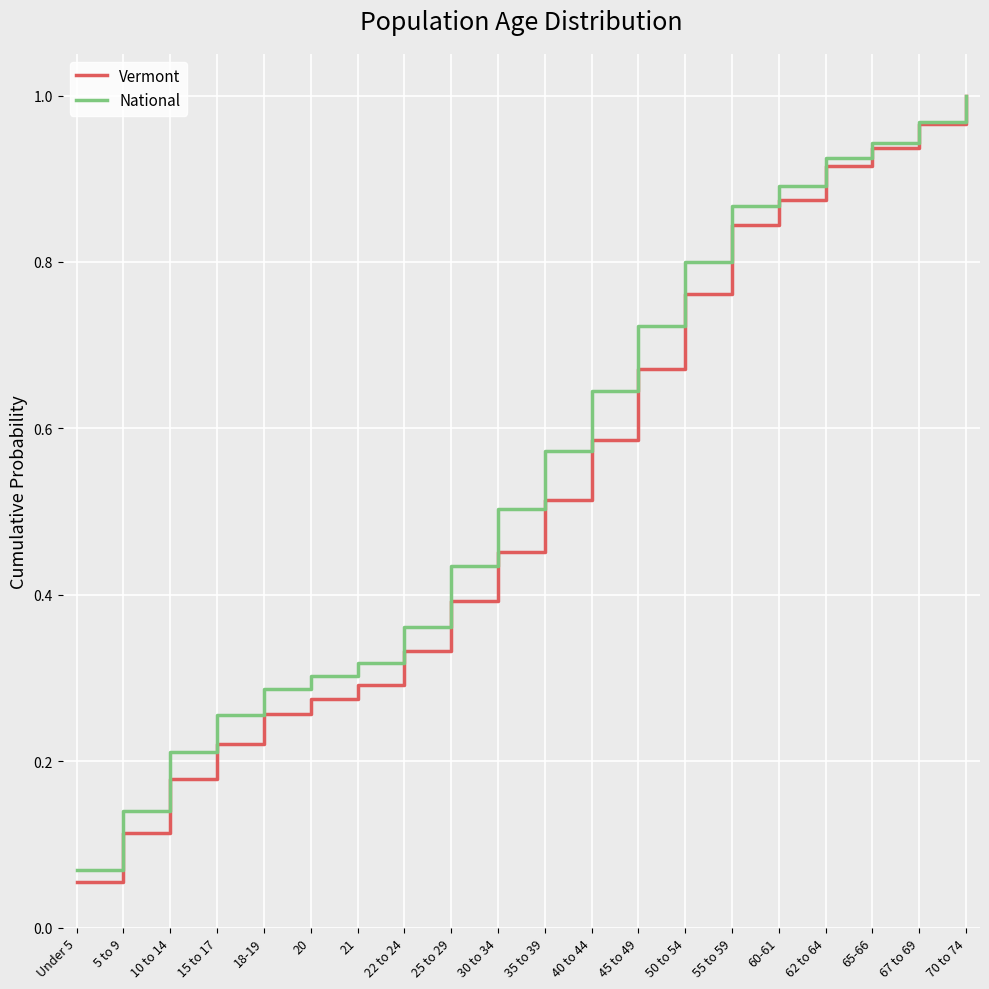

Which series has the largest total across all categories?

National